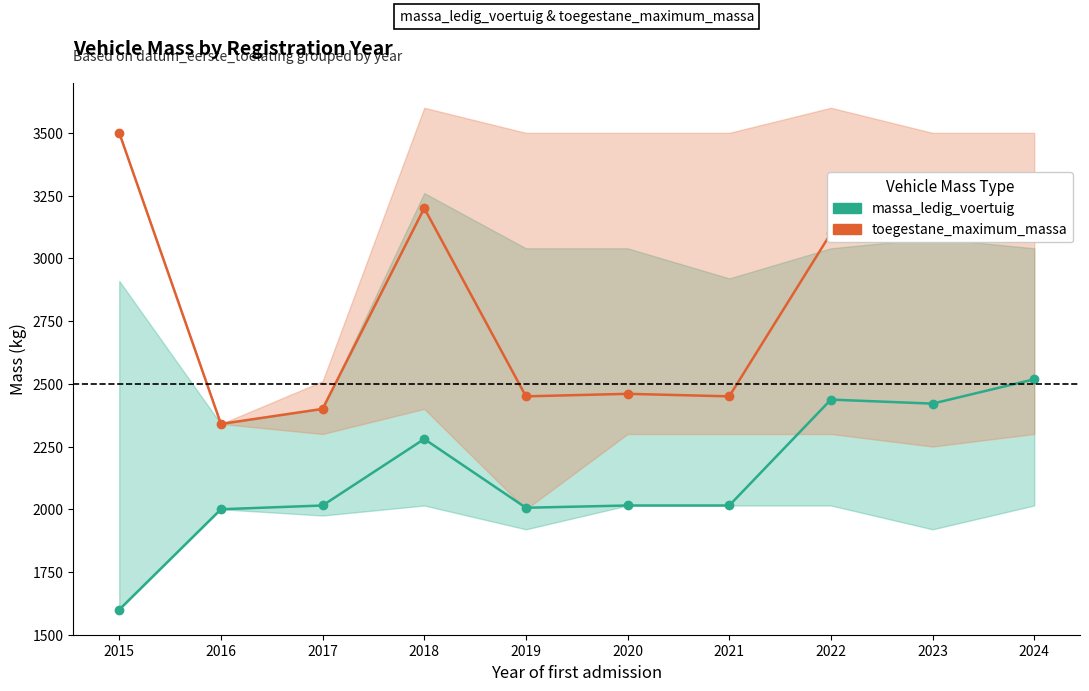

True or false: toegestane_maximum_massa_voertuig and massa_ledig_voertuig cross at least once.

False